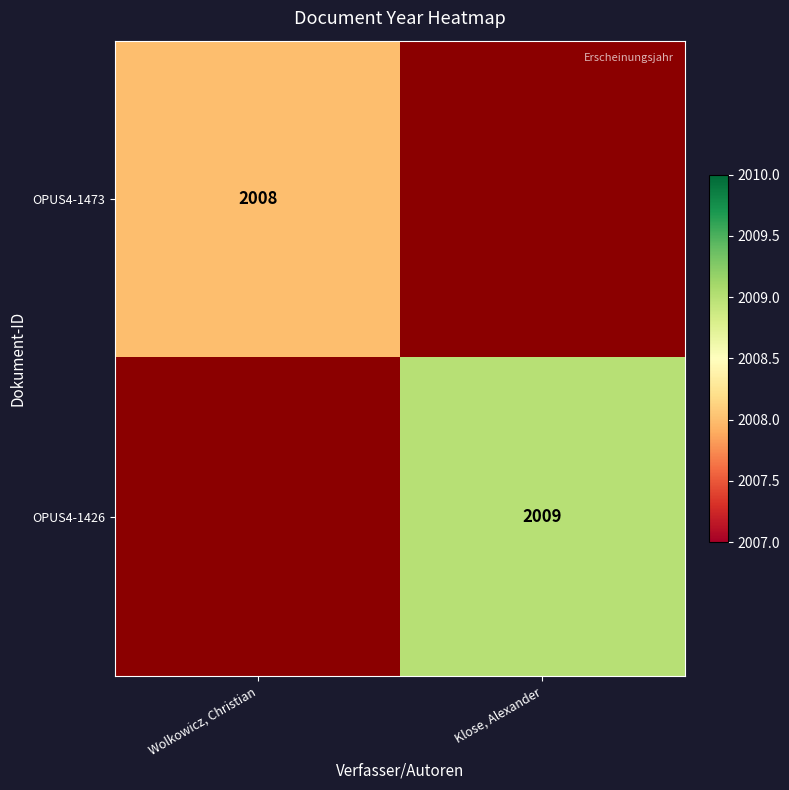

The OPUS4-1426 series shows 1046 at Klose, Alexander. True or false?

False